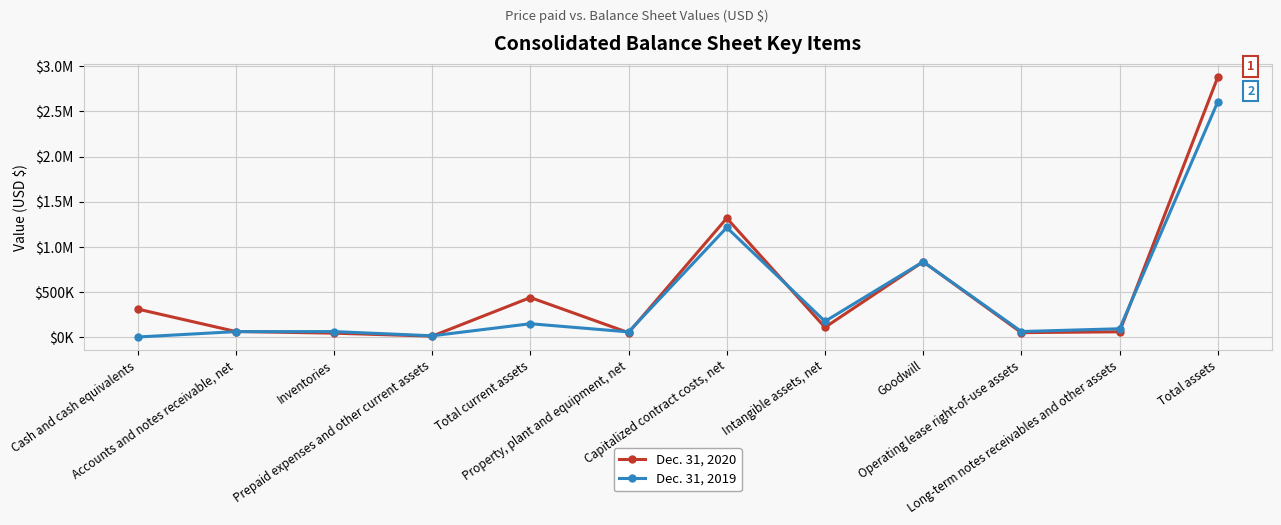

What is the label of the 12th point from the right?

Cash and cash equivalents